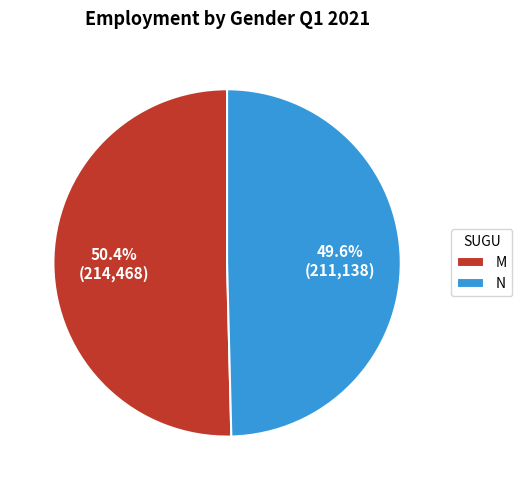

Between M and N, which is larger?

M